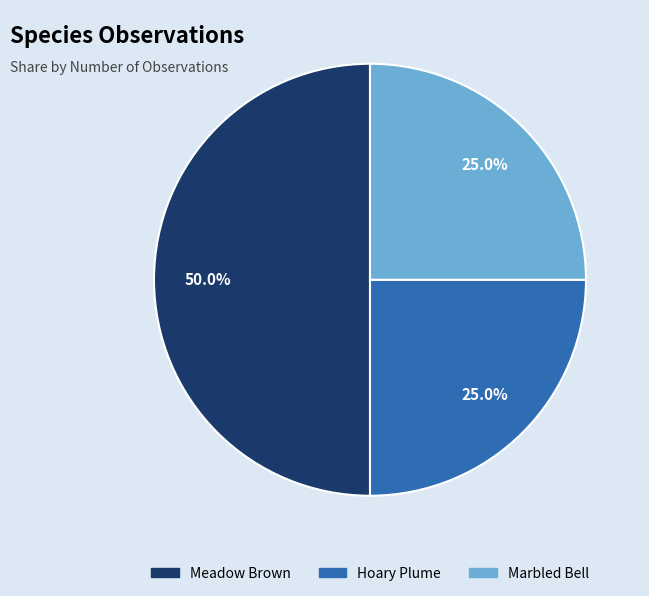

What portion of the pie excludes Meadow Brown?

50.0%